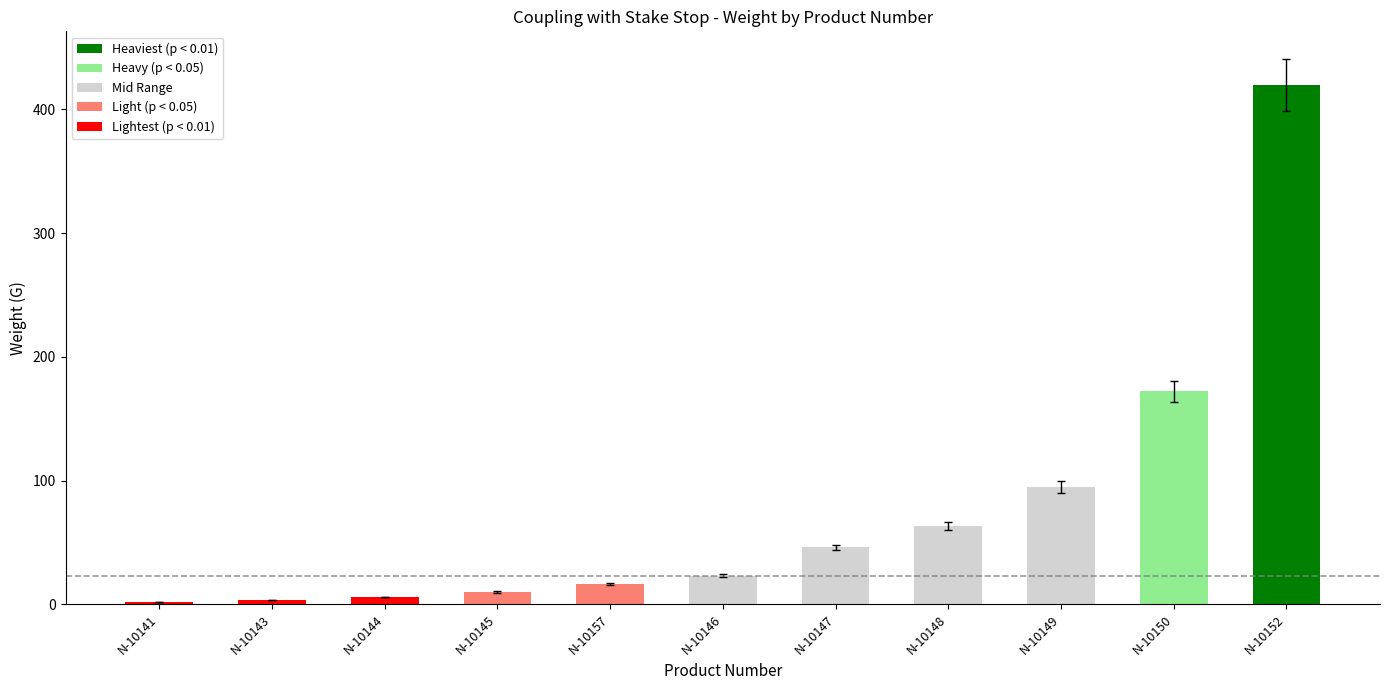

Is it true that the value at N-10148 is 93.6?

False